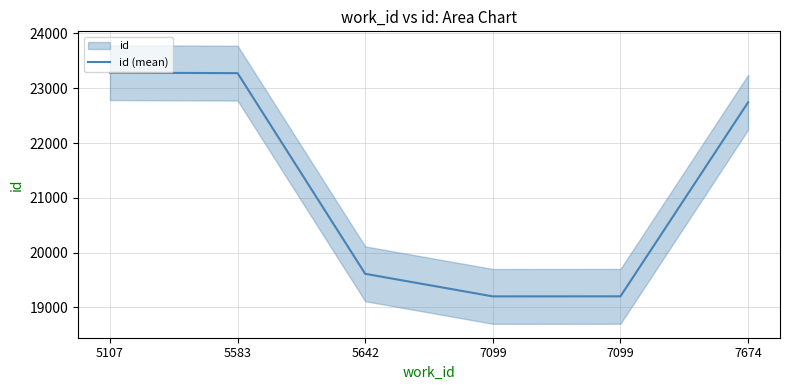

Reading right to left, transcribe all the data shown in this chart.

7674=22743	7099=19203	7099=19202	5642=19614	5583=23275	5107=23284